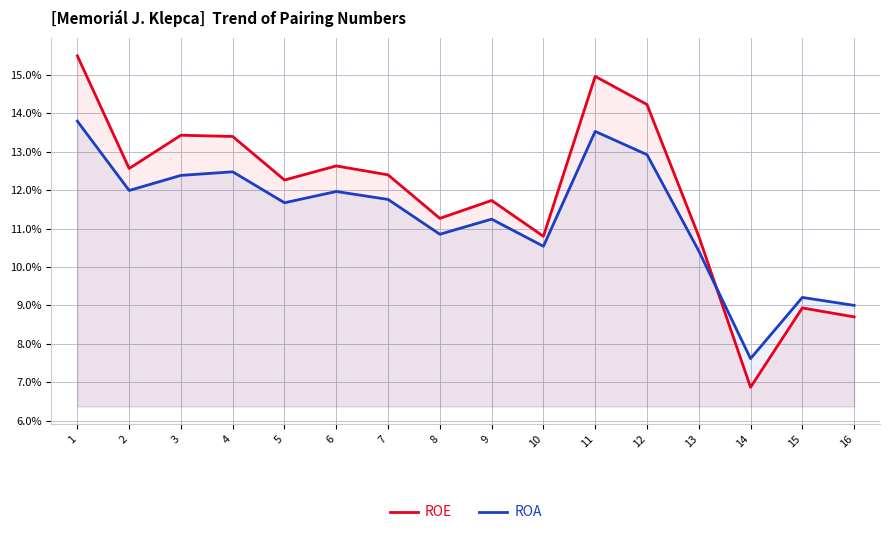

How many intersections are there between ROA and ROE?

1